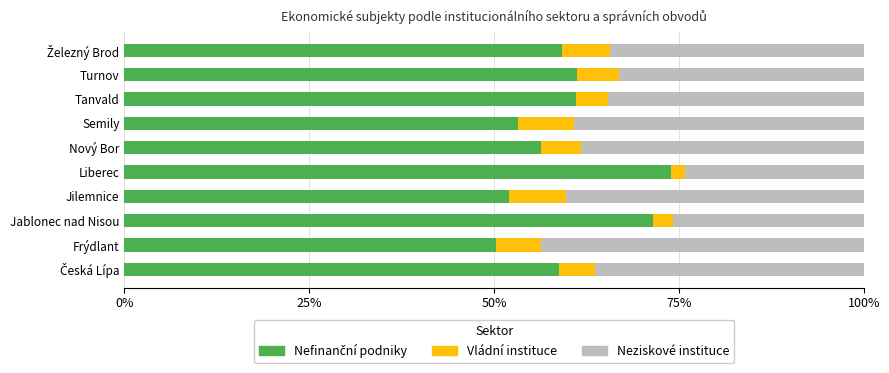

What is the total value across all series at Tanvald?

100.0